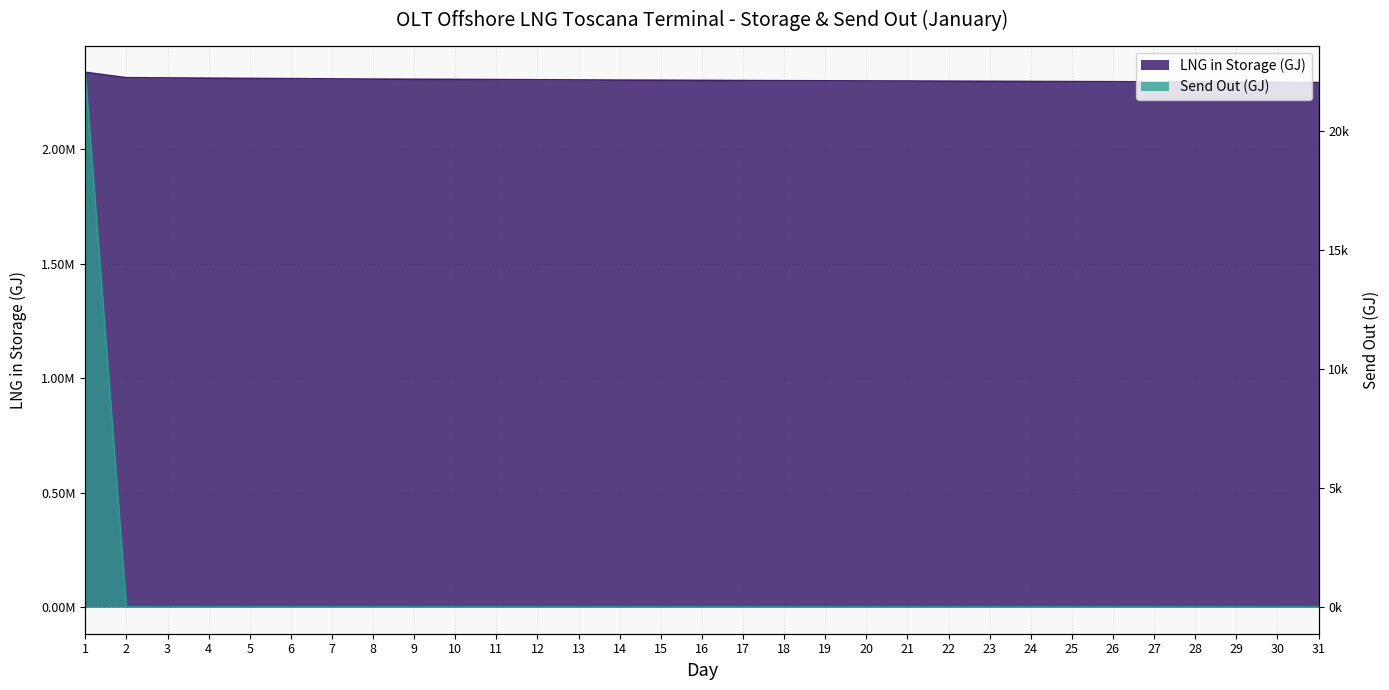

Rank the series by their maximum value, from highest to lowest.

LNG in Storage (GJ), Send Out (GJ)